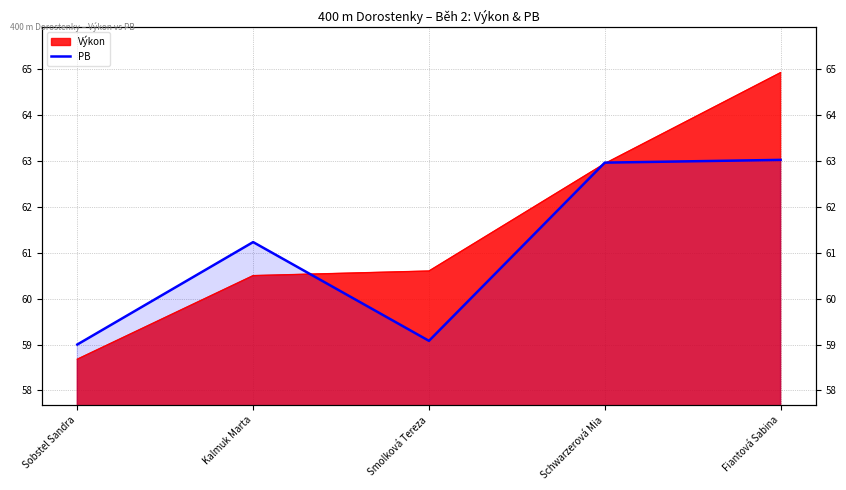

List the labels in order of value, smallest first.

Sobstel Sandra, Smolková Tereza, Kalmuk Marta, Schwarzerová Mia, Fiantová Sabina